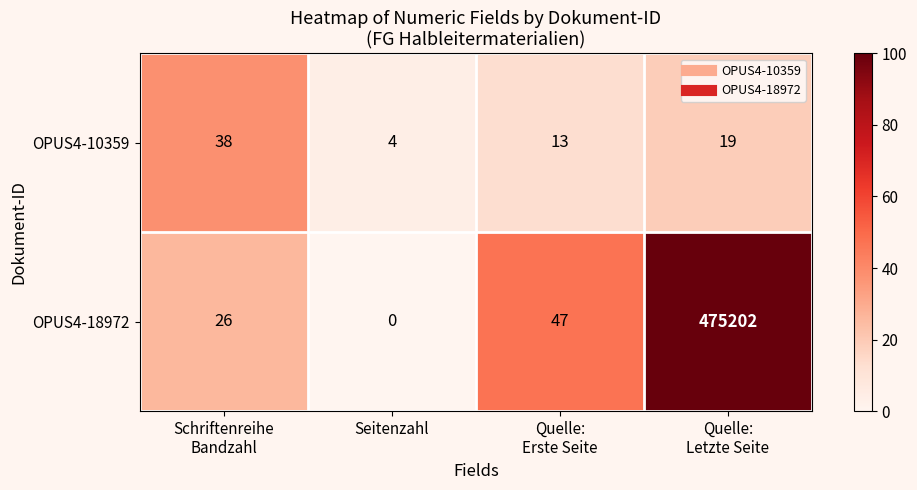

Reading left to right, list all the values displayed in this chart.

OPUS4-10359: 38	4	13	19
OPUS4-18972: 26	0	47	475202